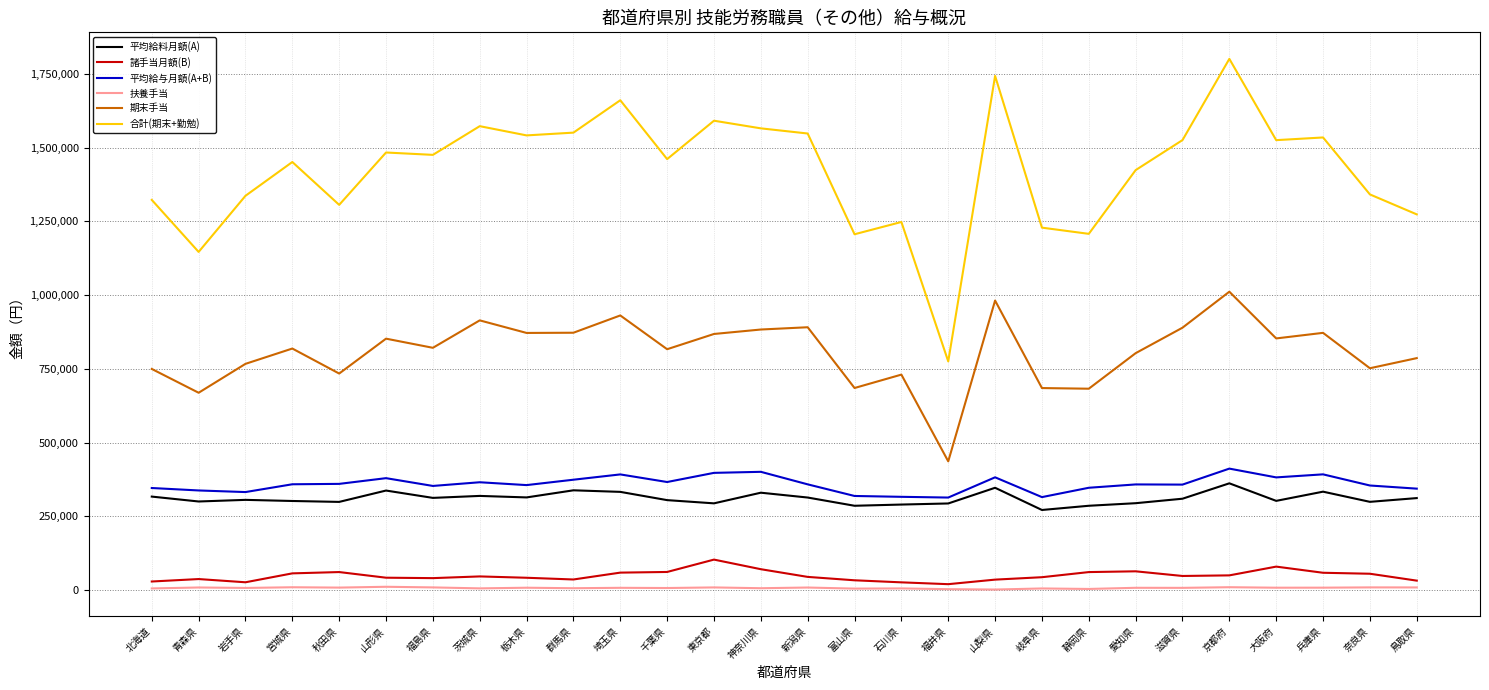

What is the approximate value of 諸手当月額(B) at 青森県, to the nearest 10?

37390